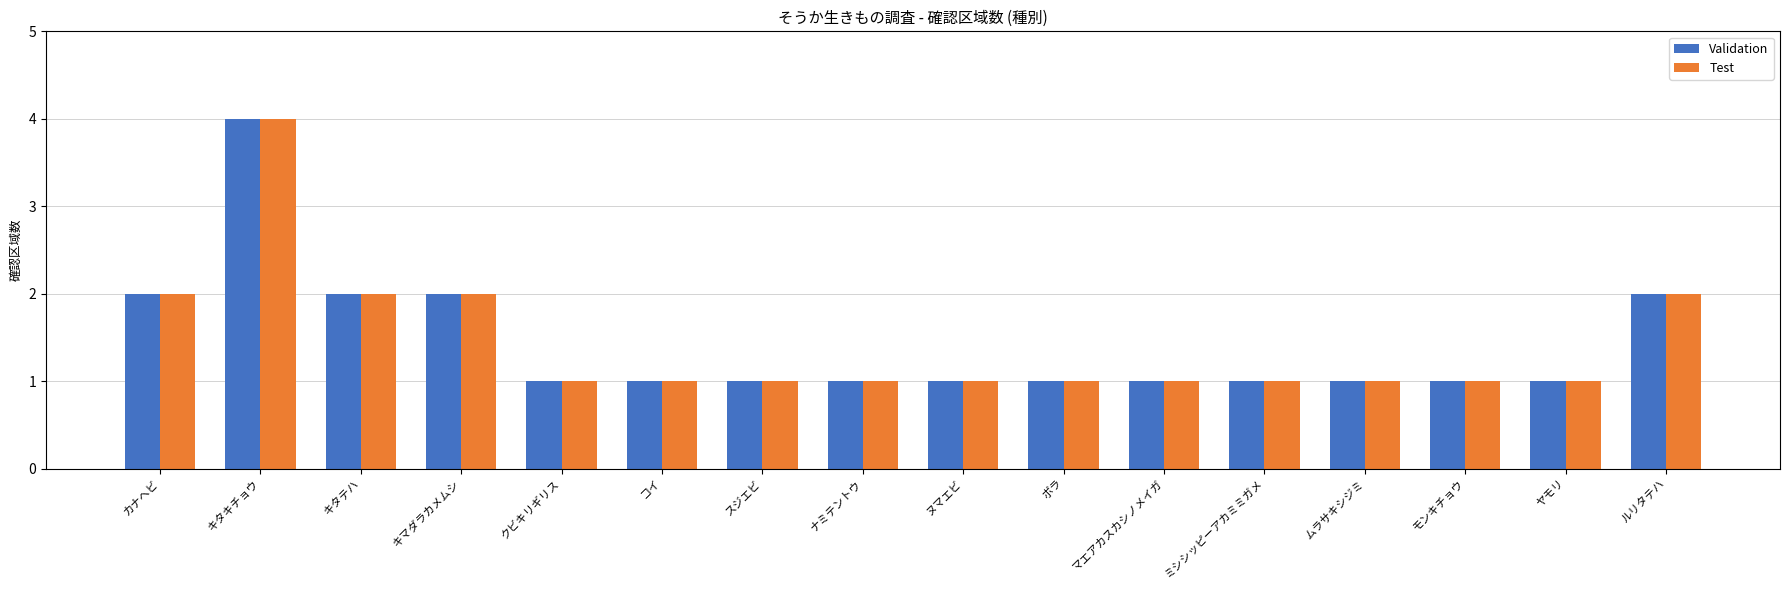

At how many categories does at least one series exceed 3?

1